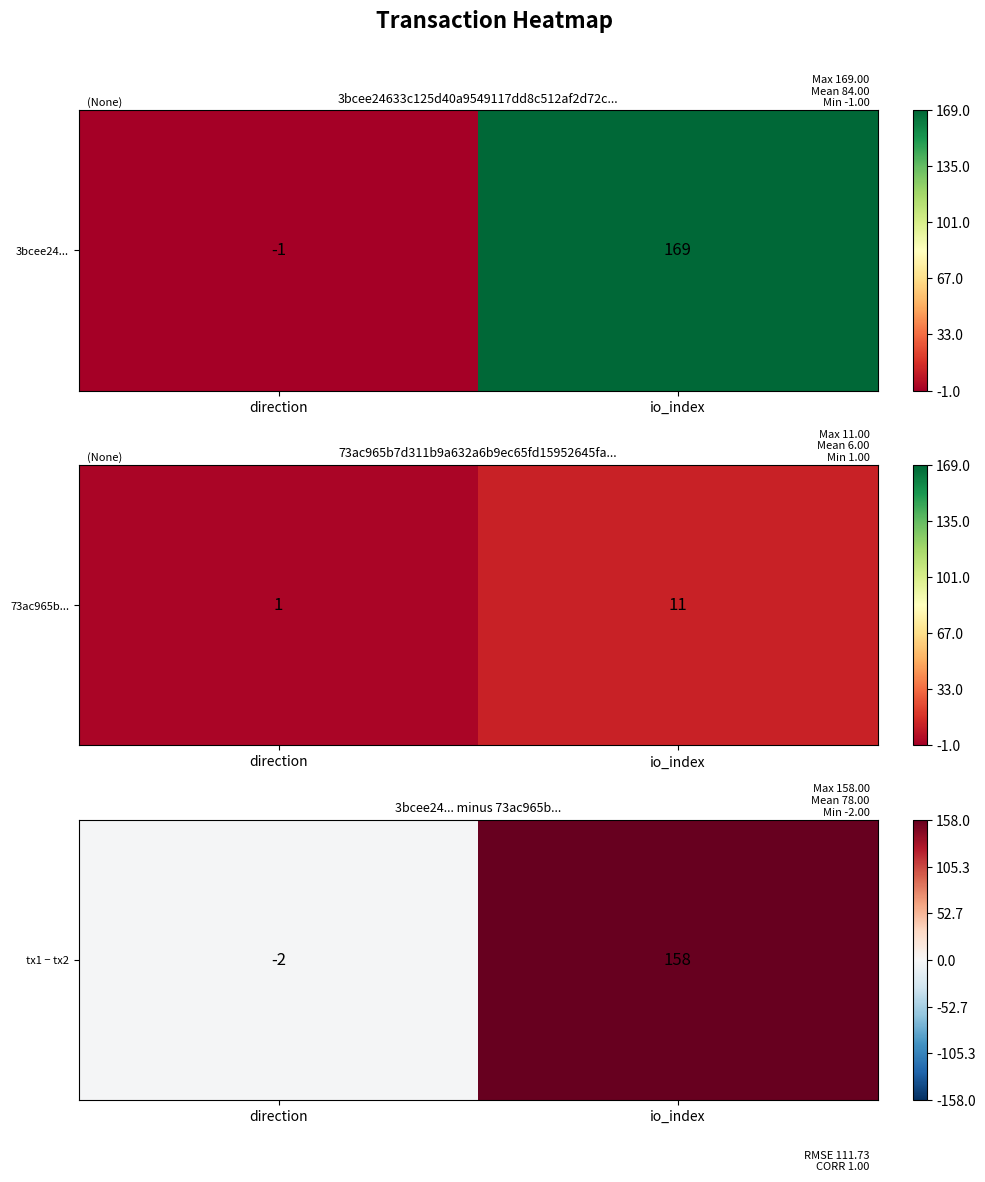

List the labels in order of value, largest first.

io_index, direction